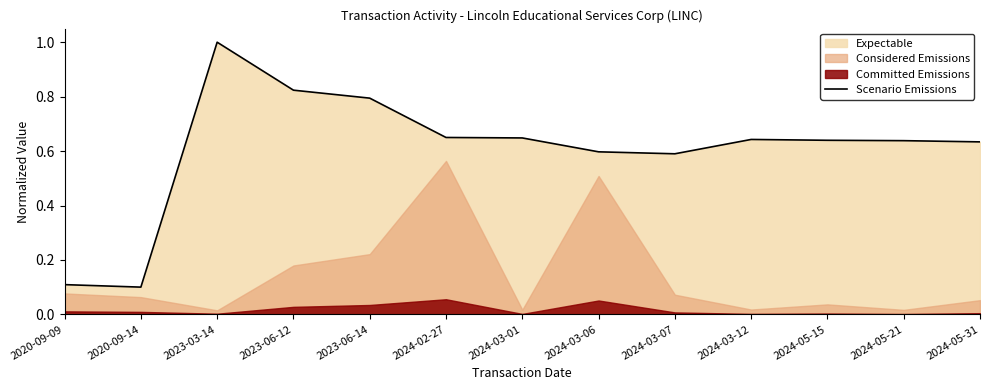

List the labels in order of value, smallest first.

2020-09-14, 2020-09-09, 2024-03-07, 2024-03-06, 2024-05-31, 2024-05-21, 2024-05-15, 2024-03-12, 2024-03-01, 2024-02-27, 2023-06-14, 2023-06-12, 2023-03-14